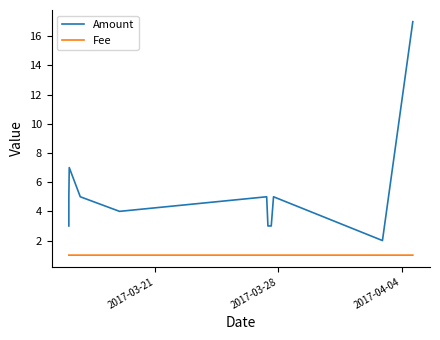

Is the value of Amount at 2017-03-21 greater than the value of Fee at 2017-03-21?

Yes